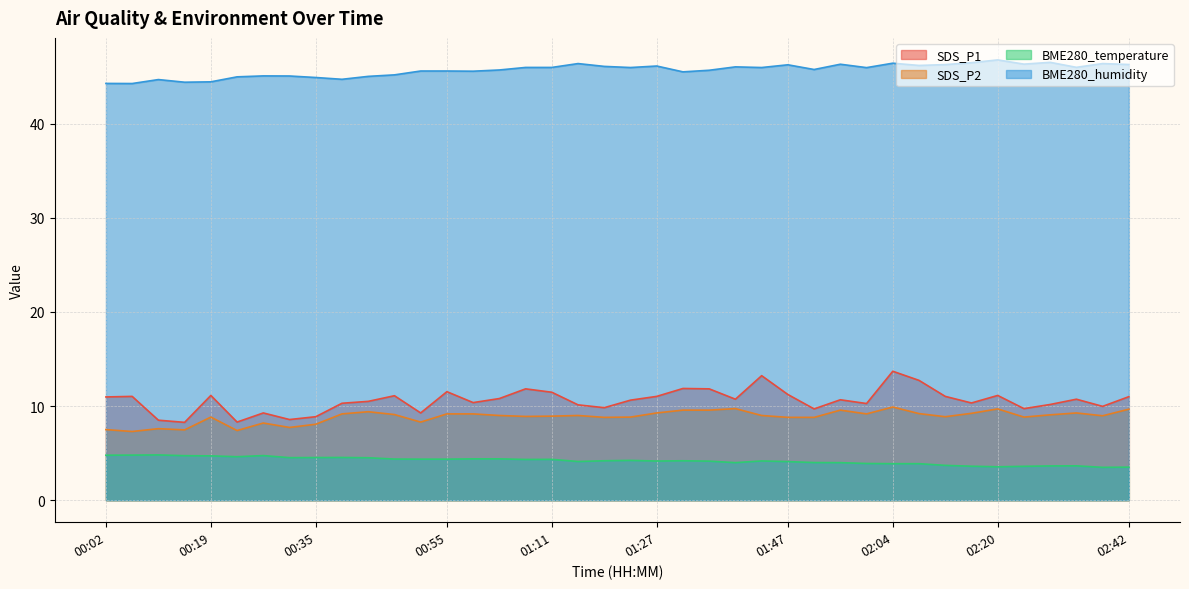

Which series has the widest spread of values?

SDS_P1